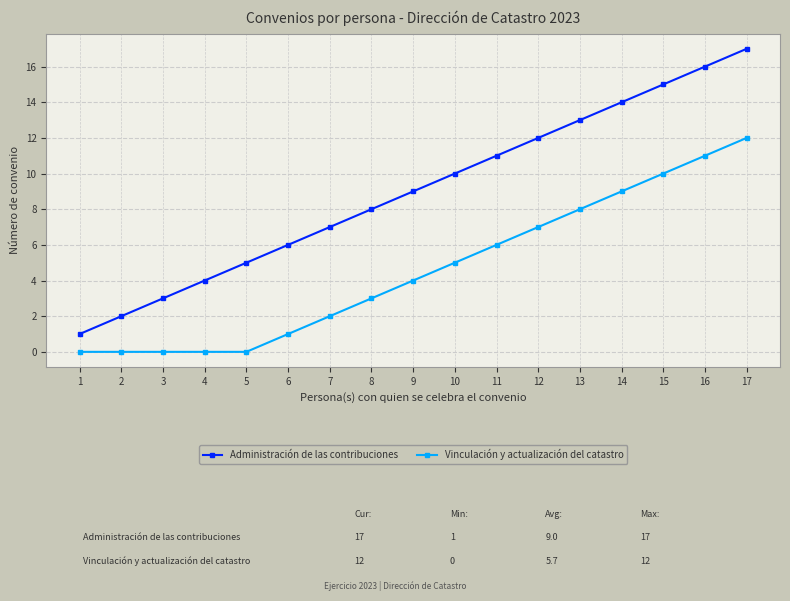

What is the approximate value of Vinculación y actualización del catastro at 16, to the nearest 10?

10